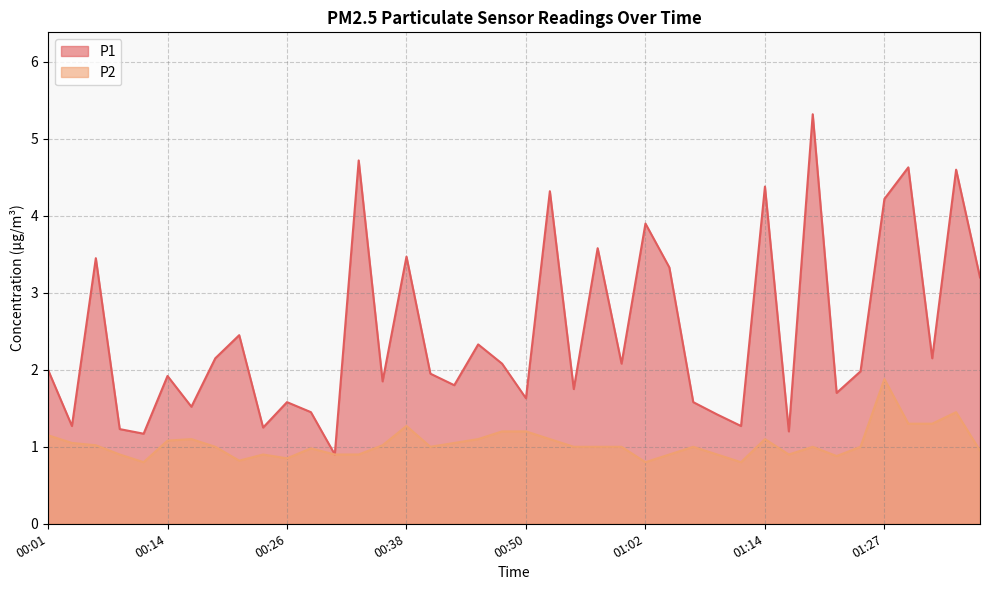

Reading left to right, what are all the values shown in this chart?

P1: 2.0	1.3	3.5	1.2	1.2	1.9	1.5	2.1	2.5	1.2	1.6	1.4	0.9	4.7	1.9	3.5	1.9	1.8	2.3	2.1	1.6	4.3	1.8	3.6	2.1	3.9	3.3	1.6	1.4	1.3	4.4	1.2	5.3	1.7	2.0	4.2	4.6	2.1	4.6	3.2
P2: 1.1	1.1	1.0	0.9	0.8	1.1	1.1	1.0	0.8	0.9	0.8	1.0	0.9	0.9	1.0	1.3	1.0	1.1	1.1	1.2	1.2	1.1	1.0	1.0	1.0	0.8	0.9	1.0	0.9	0.8	1.1	0.9	1.0	0.9	1.0	1.9	1.3	1.3	1.4	0.9